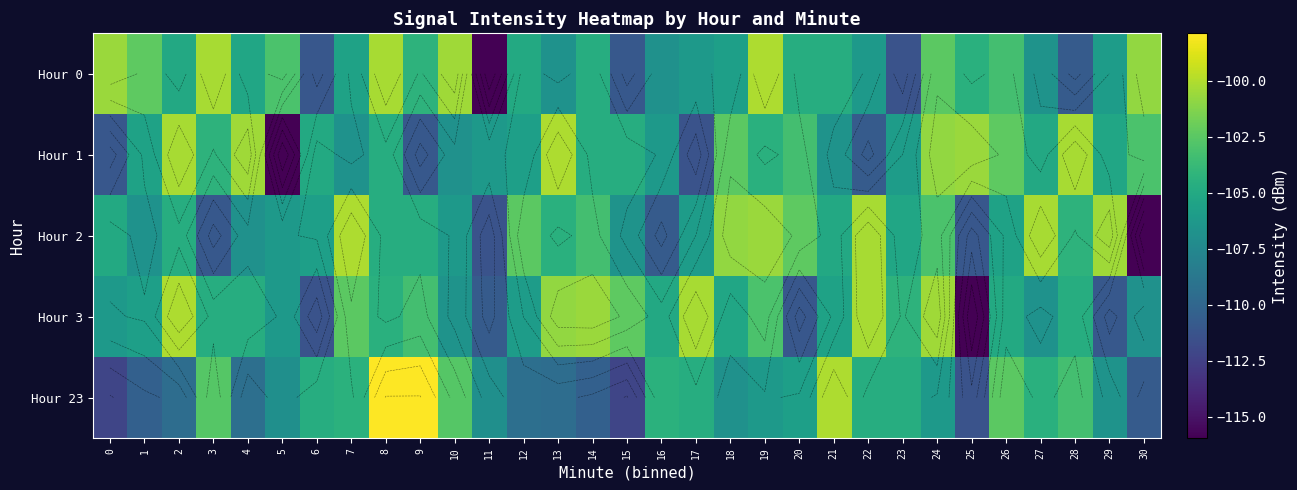

How many values in the Hour 2 series exceed -104?

10